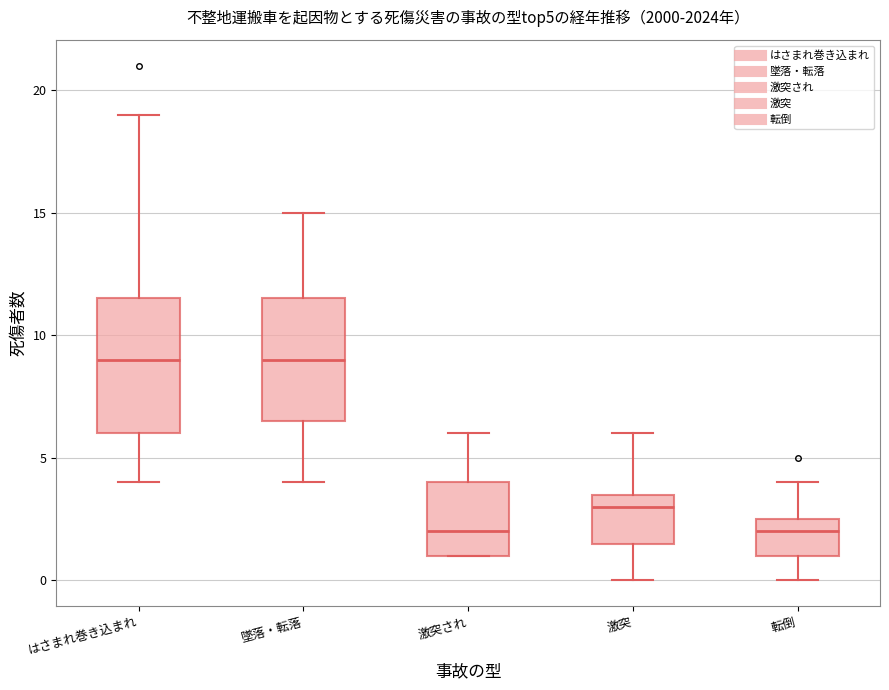

Where is the upper edge of the box for 激突 on the y-axis? The values are not printed on the chart, so give them approximately, as read against the axis.

3.5